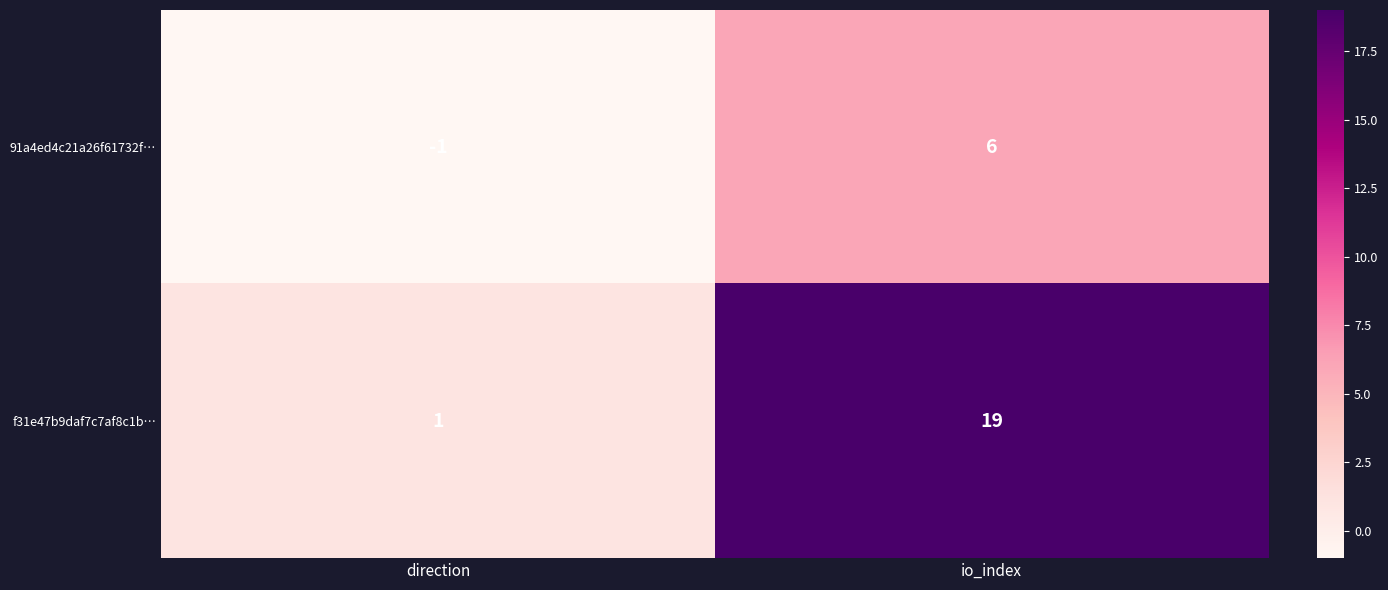

Which category has the highest value across all series?

io_index